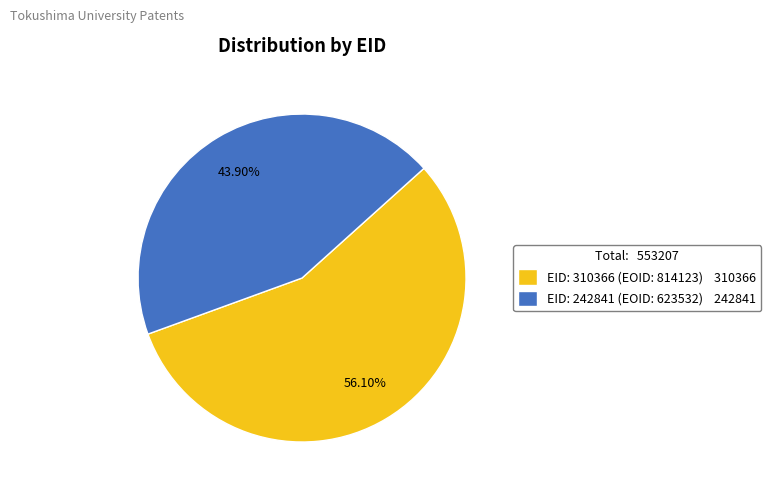

Combined, do EID: 310366 (EOID: 814123) and EID: 242841 (EOID: 623532) account for over 50%?

Yes